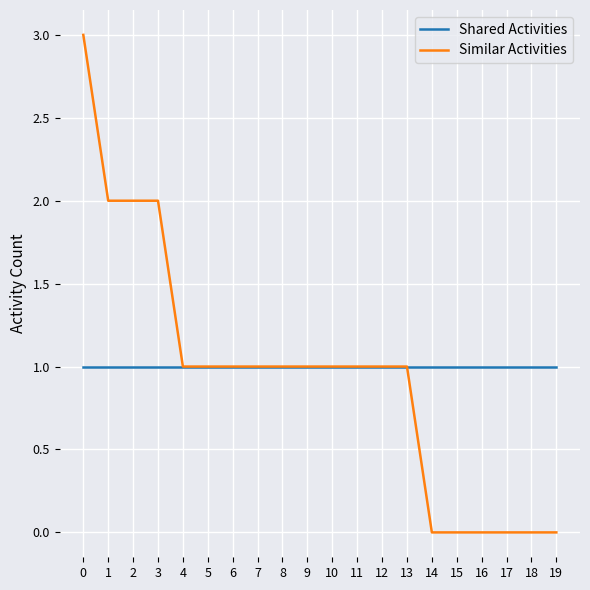

Is this an area chart (filled region under the line)?

No